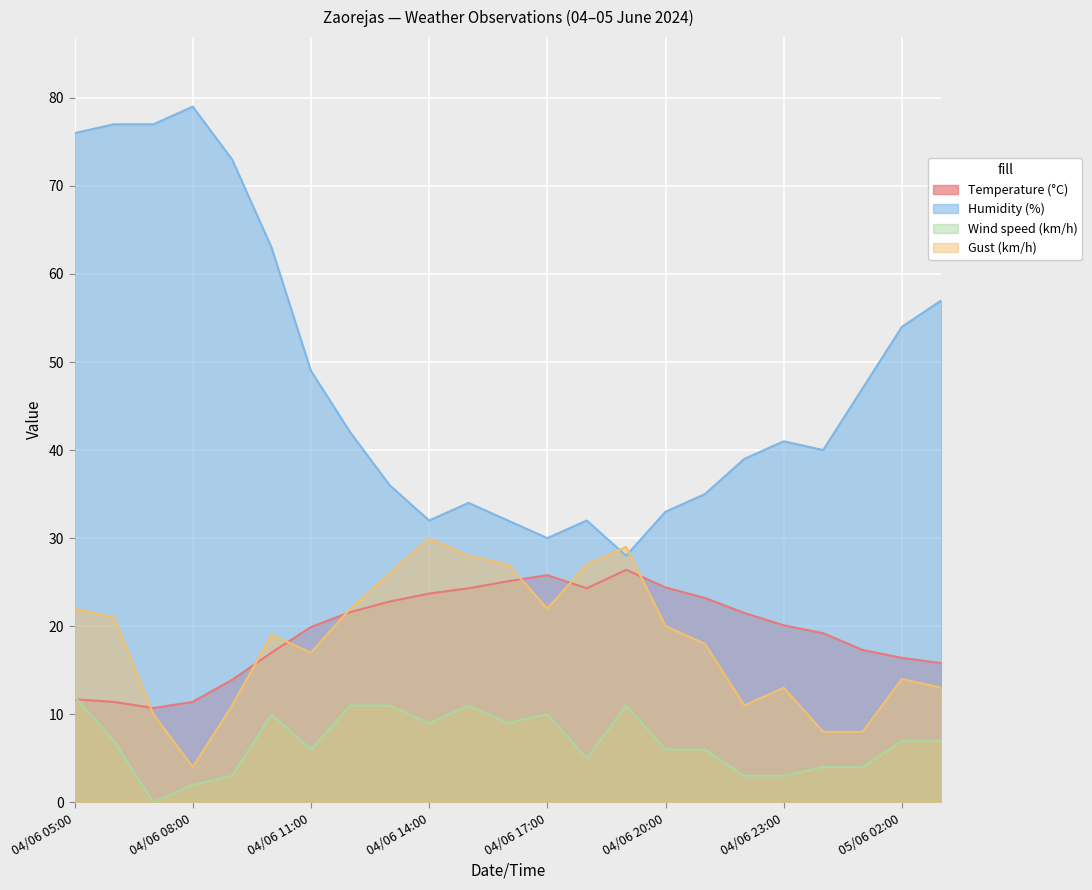

Reading left to right, extract all data points from this chart.

Temperature (°C): 11.7	11.4	10.7	11.4	13.9	17.0	19.9	21.6	22.8	23.7	24.3	25.1	25.8	24.3	26.4	24.4	23.2	21.5	20.1	19.2	17.3	16.4	15.8
Humidity (%): 76.0	77.0	77.0	79.0	73.0	63.0	49.0	42.0	36.0	32.0	34.0	32.0	30.0	32.0	28.0	33.0	35.0	39.0	41.0	40.0	47.0	54.0	57.0
Wind speed (km/h): 12.0	7.0	0.0	2.0	3.0	10.0	6.0	11.0	11.0	9.0	11.0	9.0	10.0	5.0	11.0	6.0	6.0	3.0	3.0	4.0	4.0	7.0	7.0
Gust (km/h): 22.0	21.0	10.0	4.0	11.0	19.0	17.0	22.0	26.0	30.0	28.0	27.0	22.0	27.0	29.0	20.0	18.0	11.0	13.0	8.0	8.0	14.0	13.0